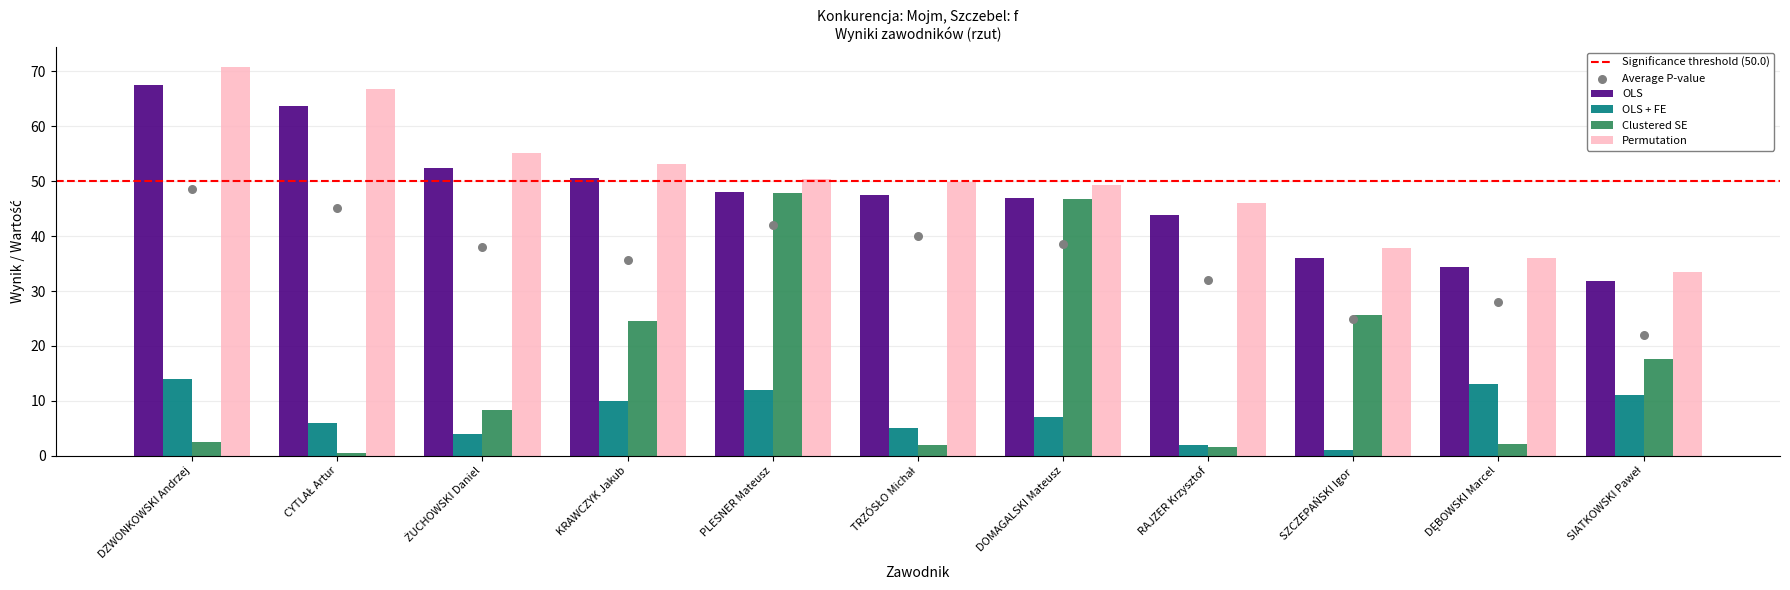

Which series has the largest total across all categories?

Permutation